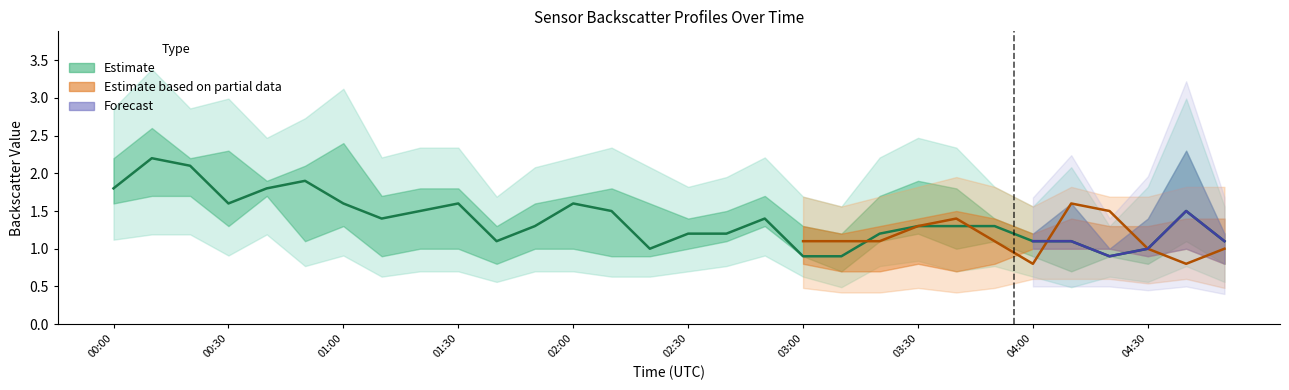

What is the label of the 14th point from the left?

02:10